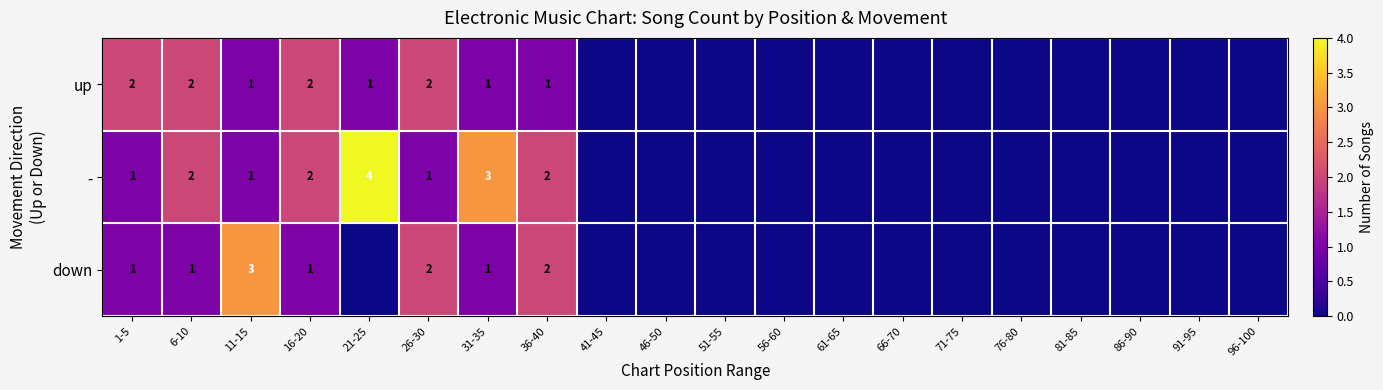

Which label corresponds to the smallest value in the chart?

41-45